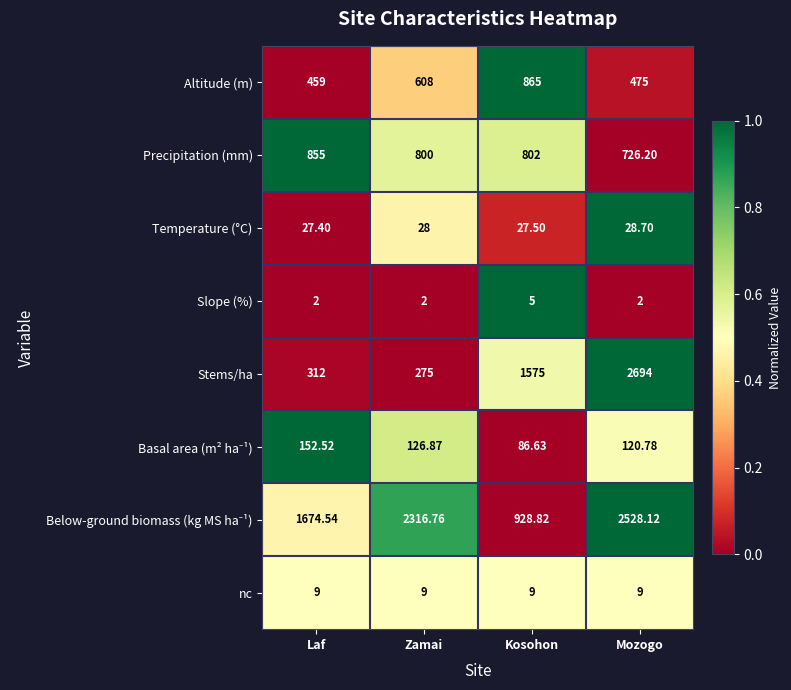

Is the value of Precipitation (mm) at Zamai greater than the value of Stems/ha at Zamai?

Yes